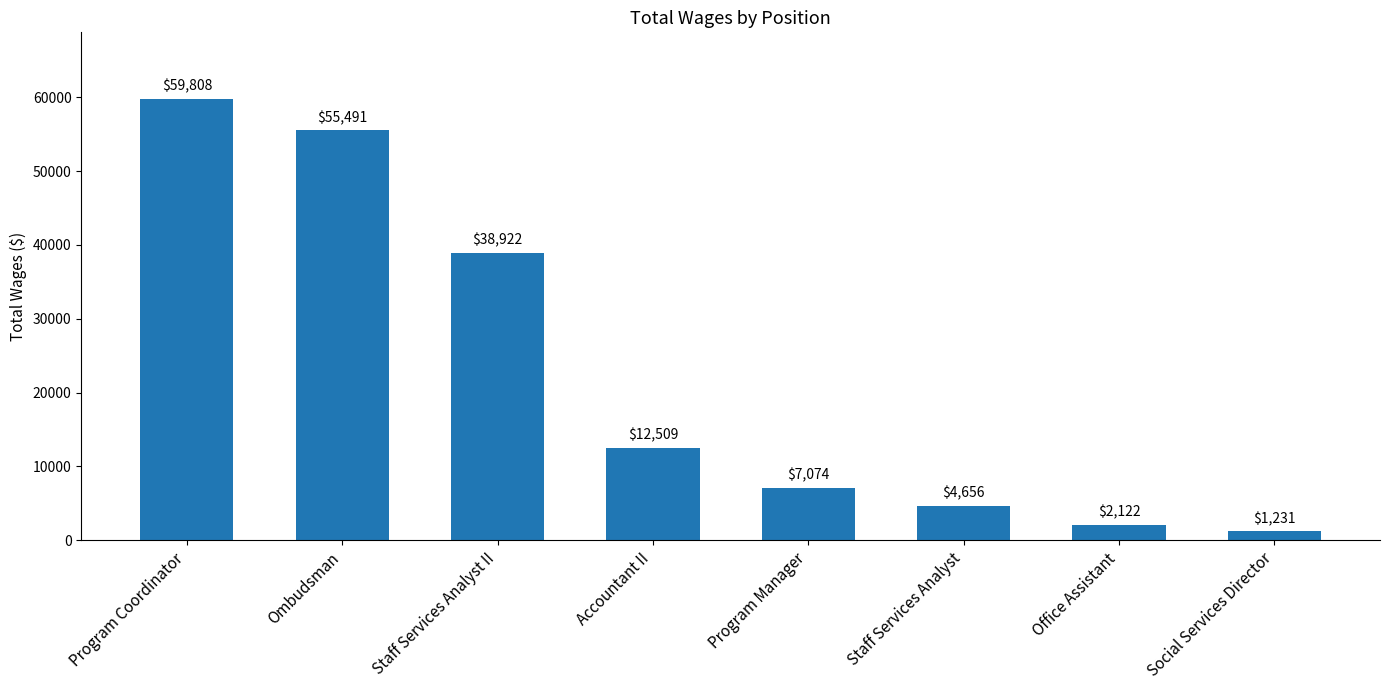

What is the change in value from Ombudsman to Social Services Director?

-54260